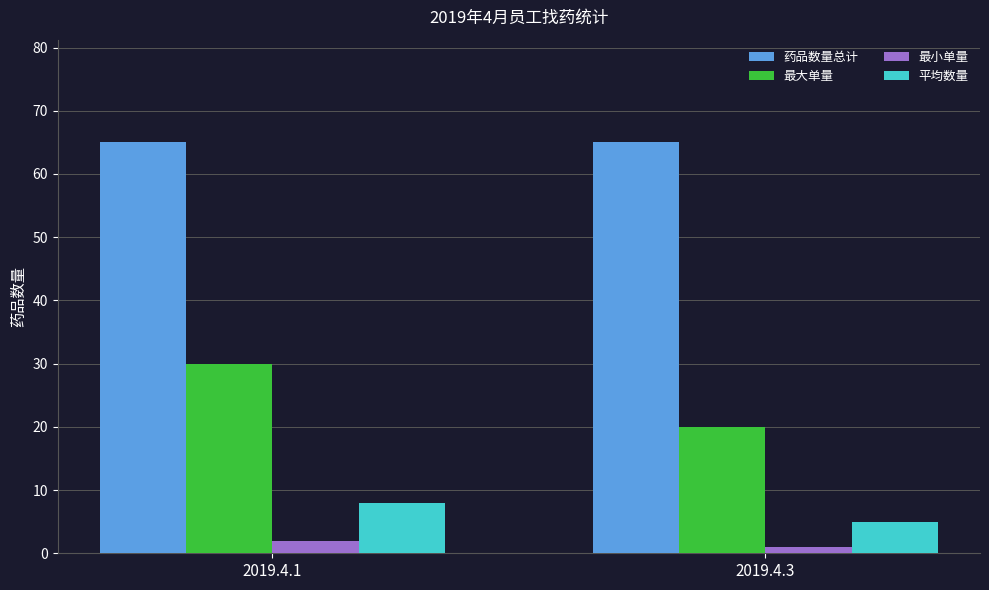

Is it true that 最小单量 equals 2 at 2019.4.1?

True